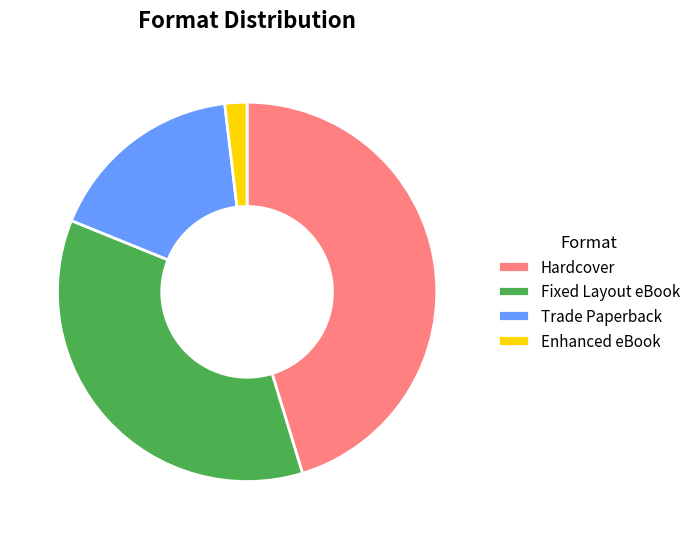

Combined, do Trade Paperback and Fixed Layout eBook account for over 50%?

Yes